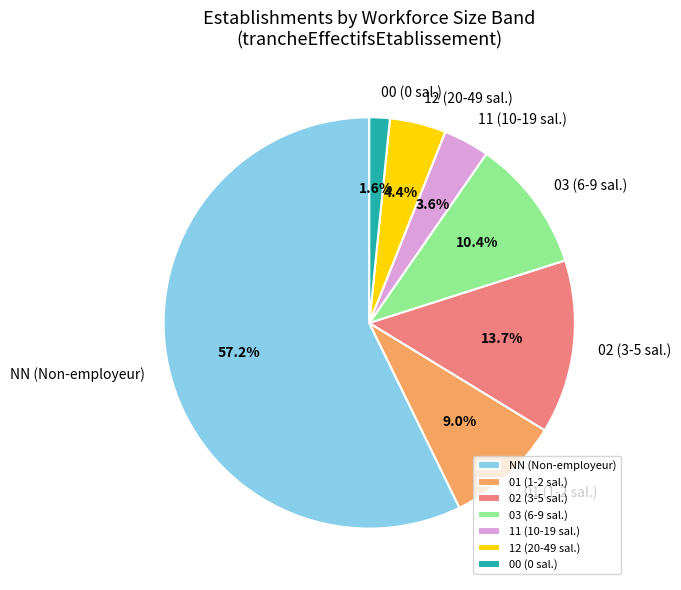

Which category has the smallest portion of the pie?

00